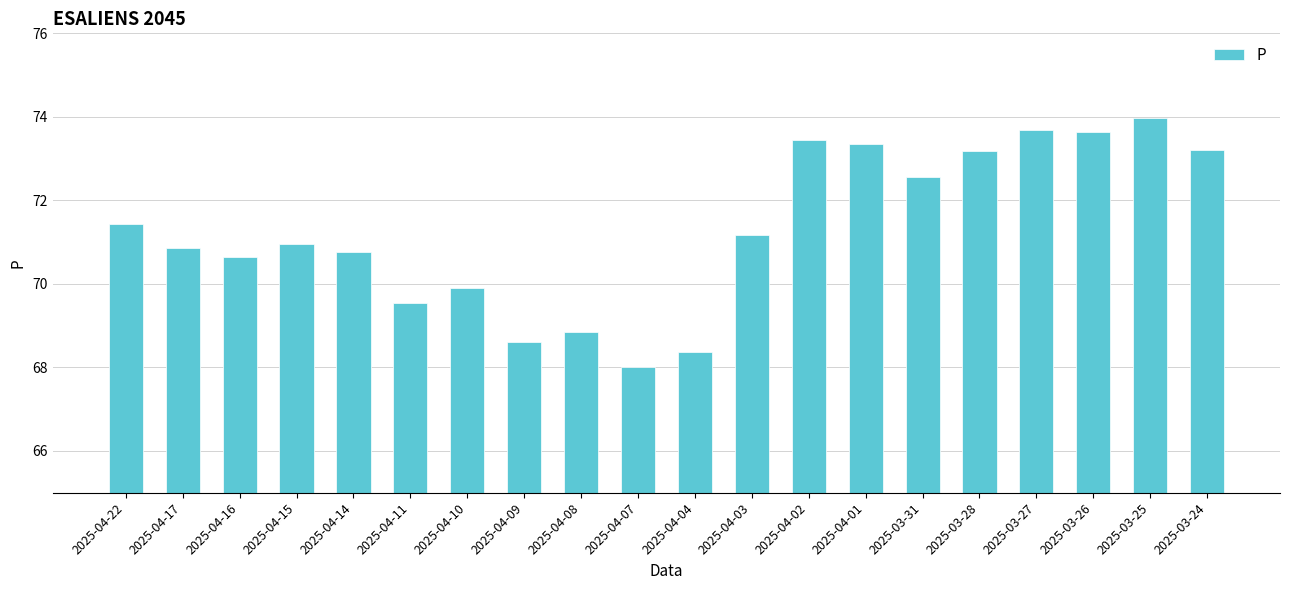

What is the greatest value displayed?

74.0